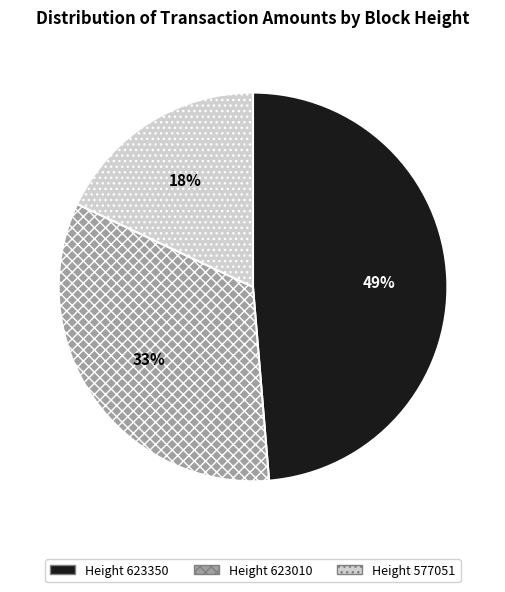

Is there any slice that represents more than half of the pie?

No